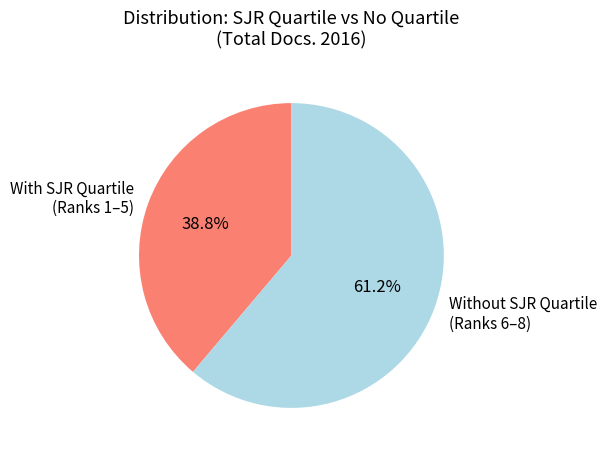

Approximately how many times larger is the value at Without SJR Quartile (Ranks 6–8) compared to With SJR Quartile (Ranks 1–5)?

1.6